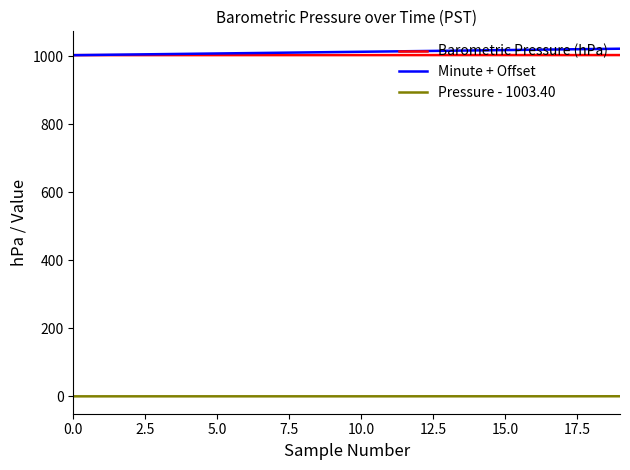

True or false: Minute + Offset and Pressure - 1003.40 intersect in this chart.

False